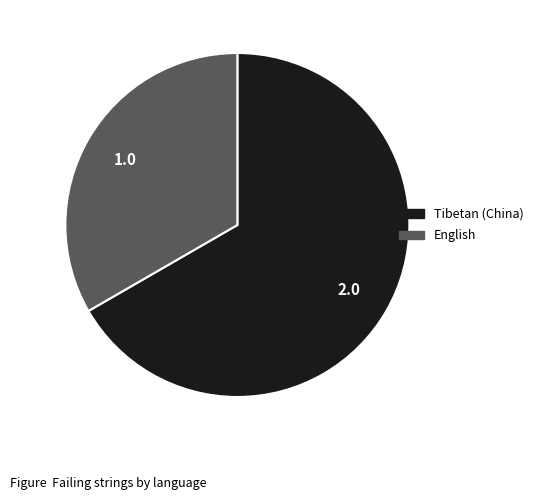

Is there any slice that represents more than half of the pie?

Yes